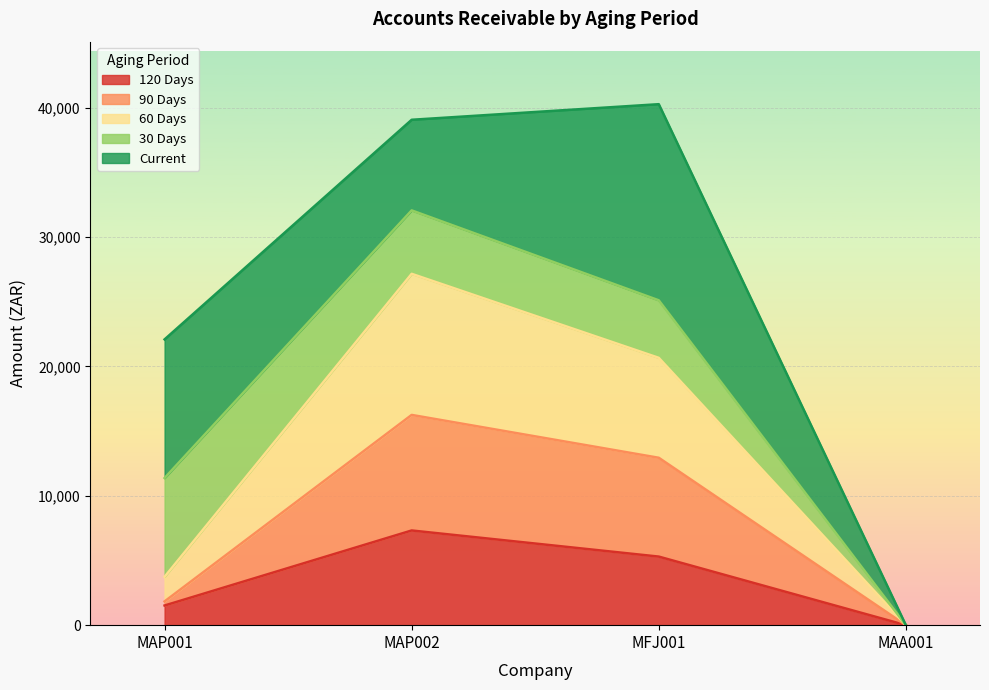

True or false: 60 Days and 120 Days intersect in this chart.

False